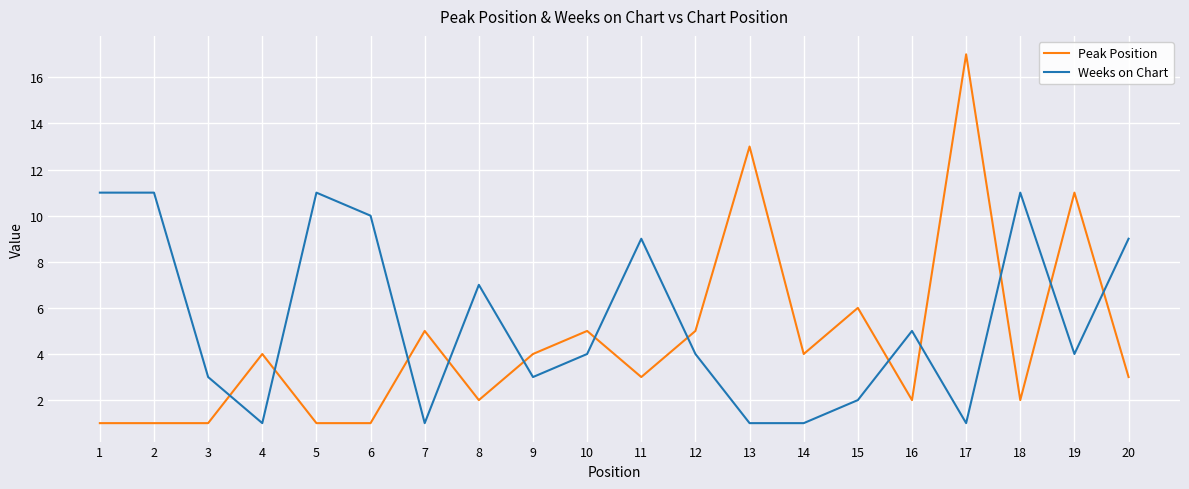

List the series in order of their peak value, lowest first.

Weeks on Chart, Peak Position